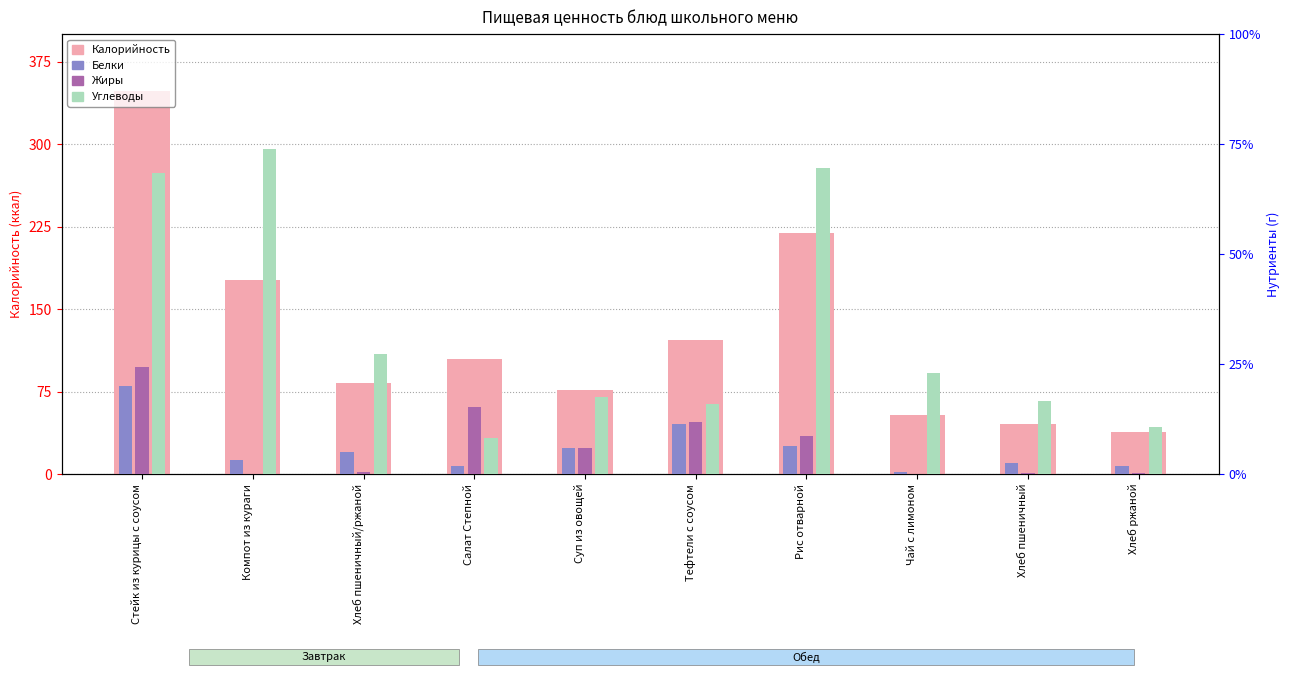

How many values in the Белки series exceed 3?

5